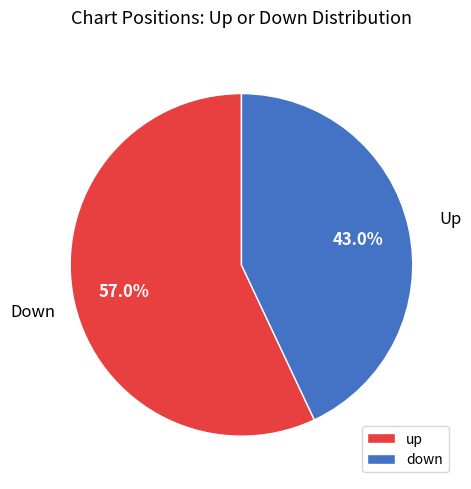

Which slice represents more than half of the pie?

up